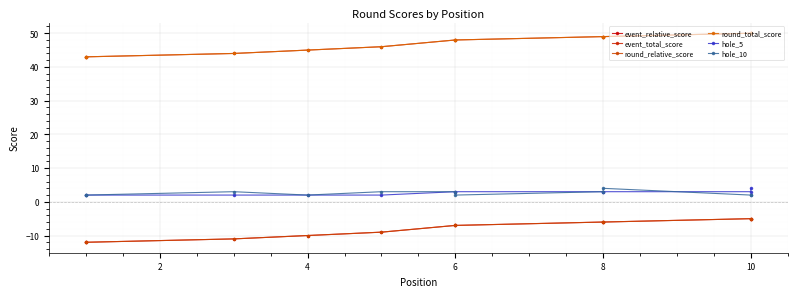

How many lines are shown in the chart?

6